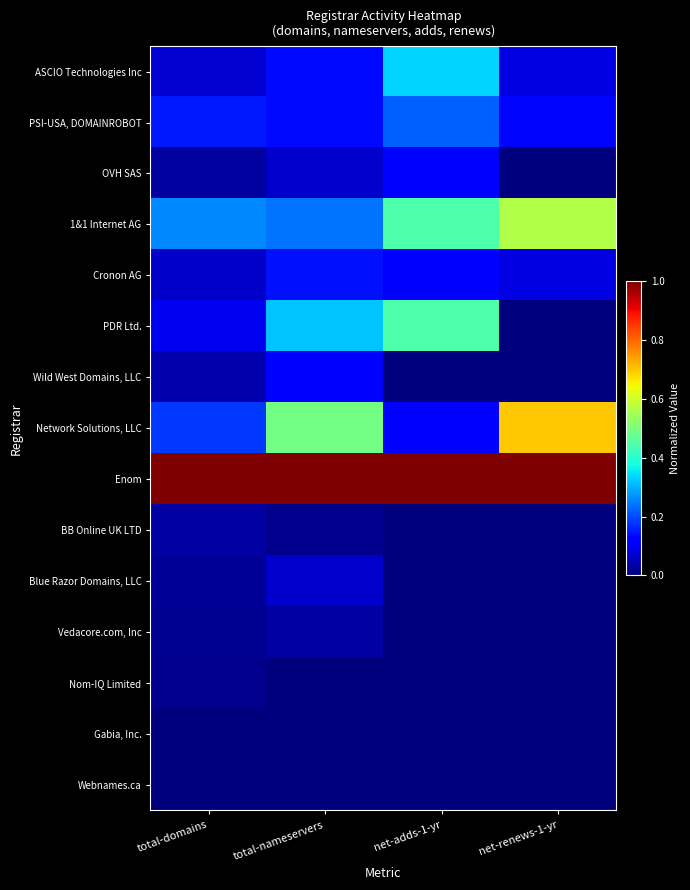

Which series has the widest spread of values?

Network Solutions, LLC